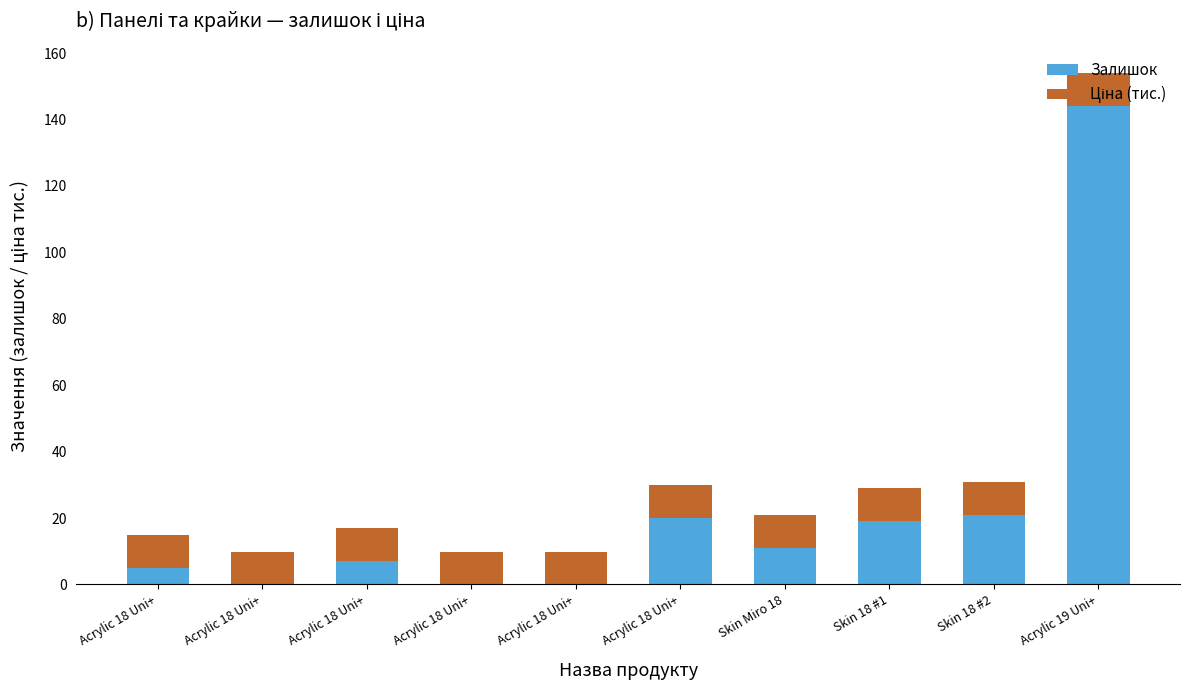

How many series are shown in this chart?

2